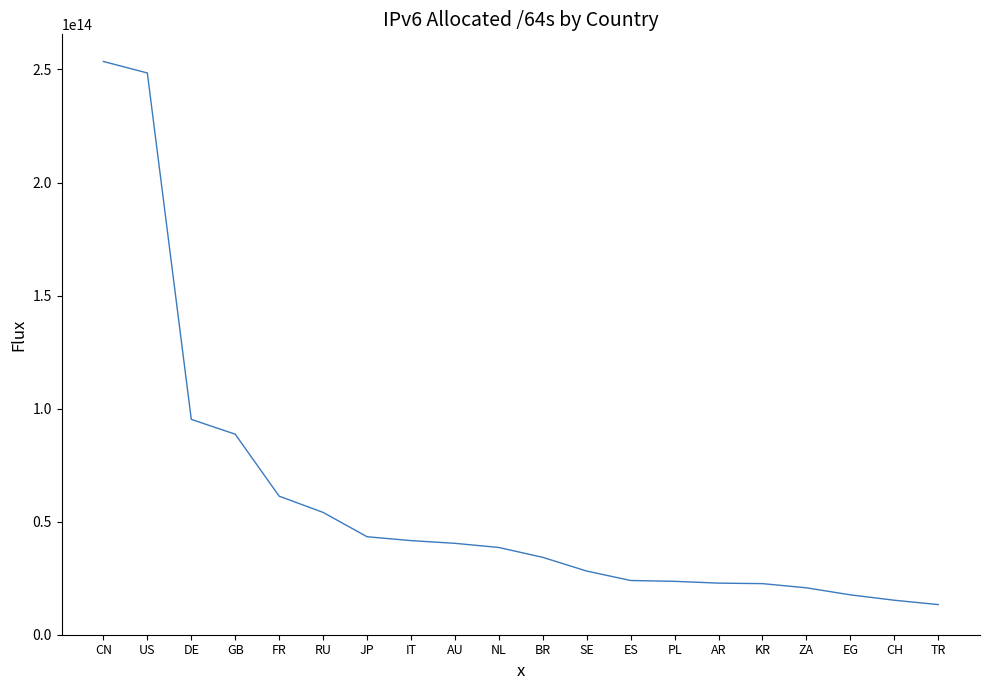

True or false: the data shows 95249532059648 at DE.

True